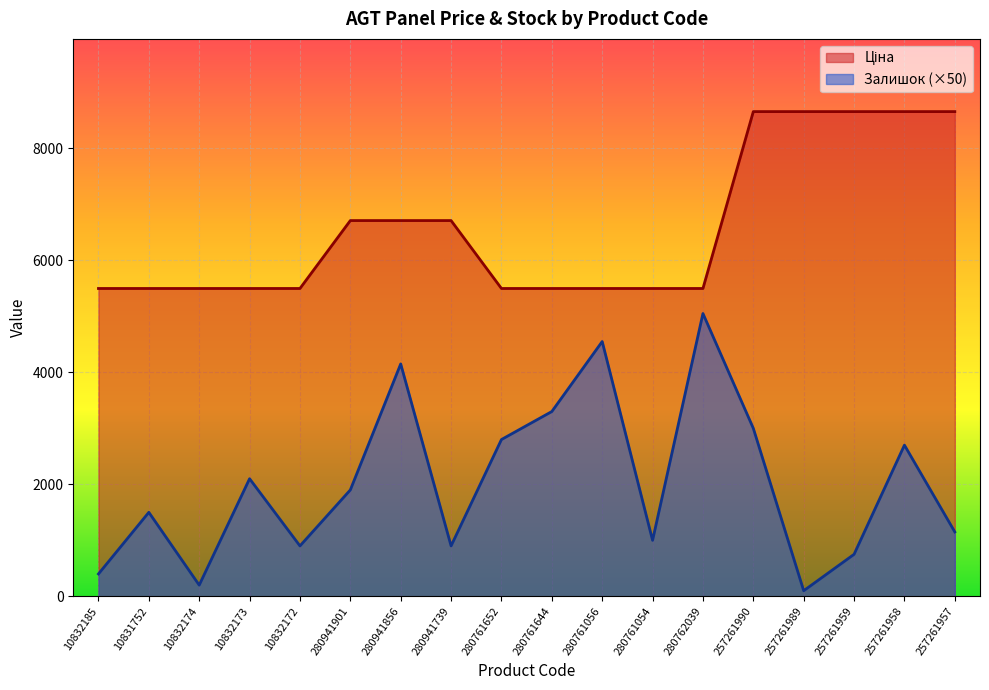

What is the sum of all Ціна values?

118384.6